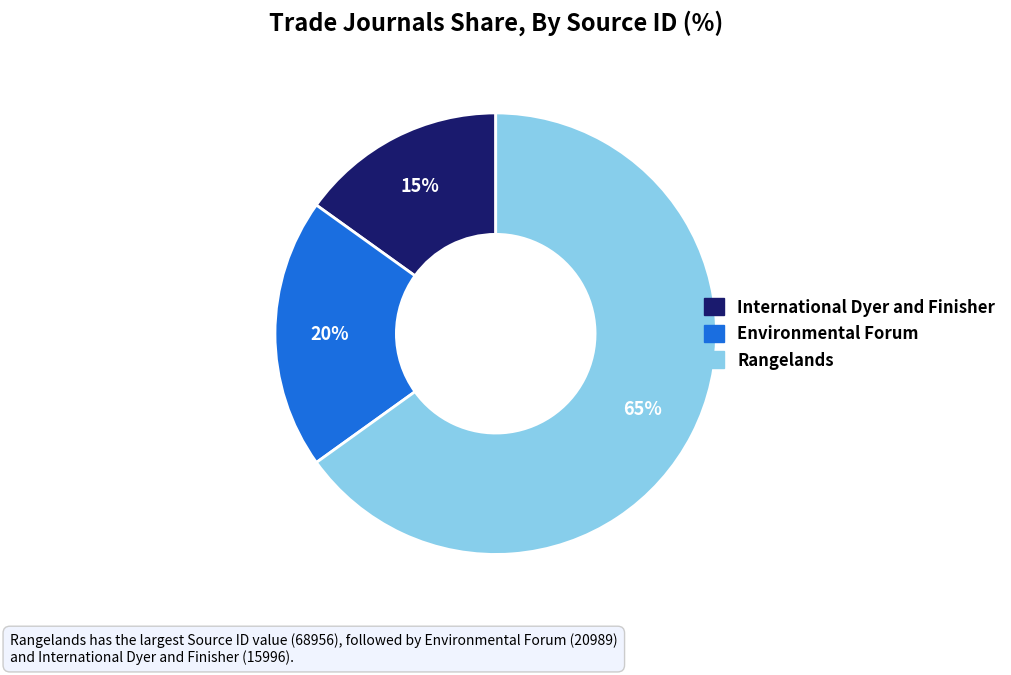

How many slices are in this pie chart?

3